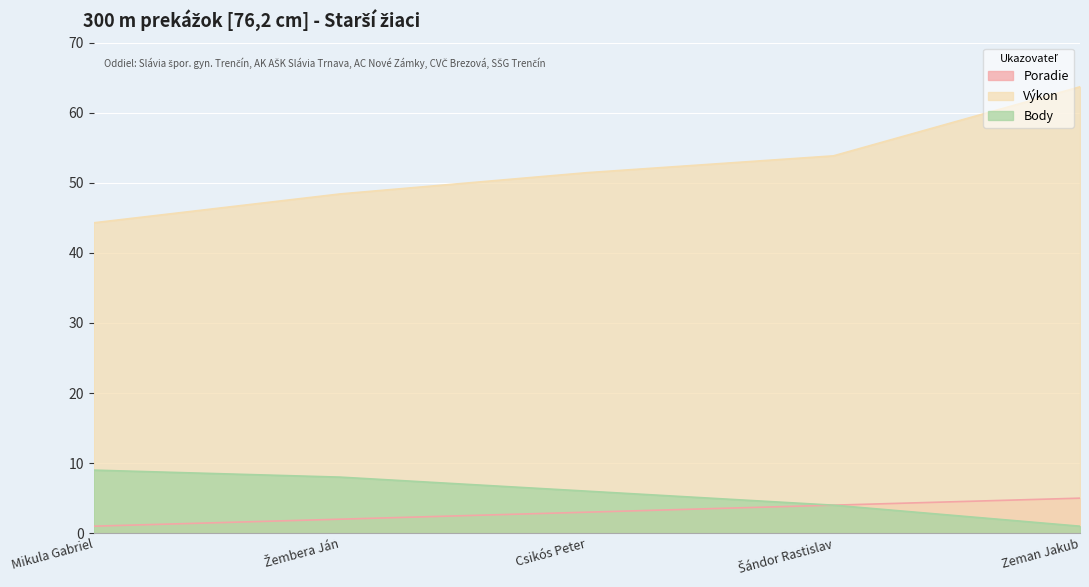

What is the difference between the second highest and minimum values in the Body series?

7.0